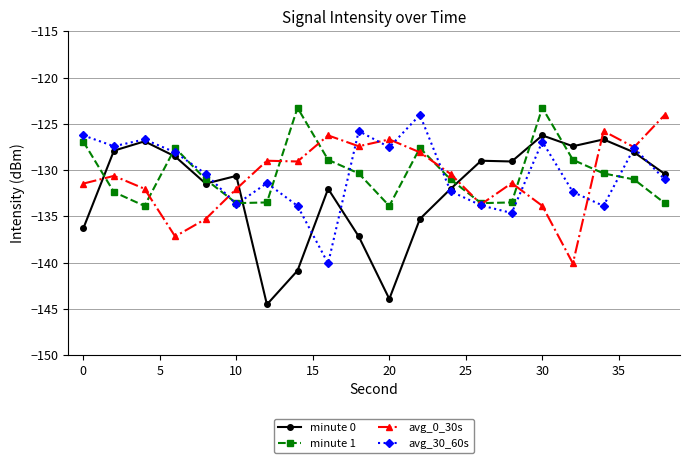

True or false: minute 1 and avg_0_30s intersect in this chart.

True